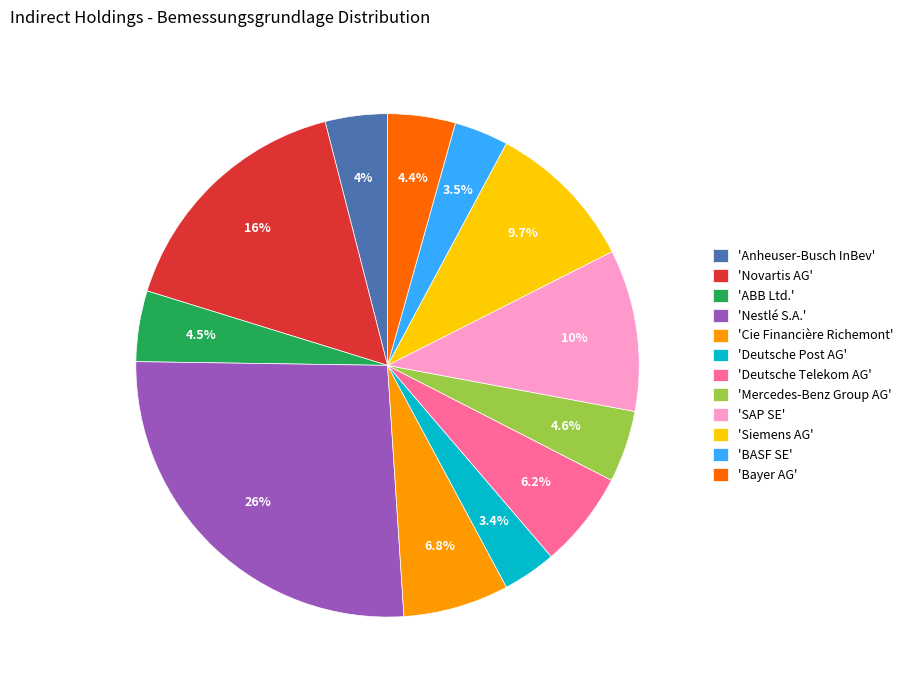

Does any single category account for the majority?

No